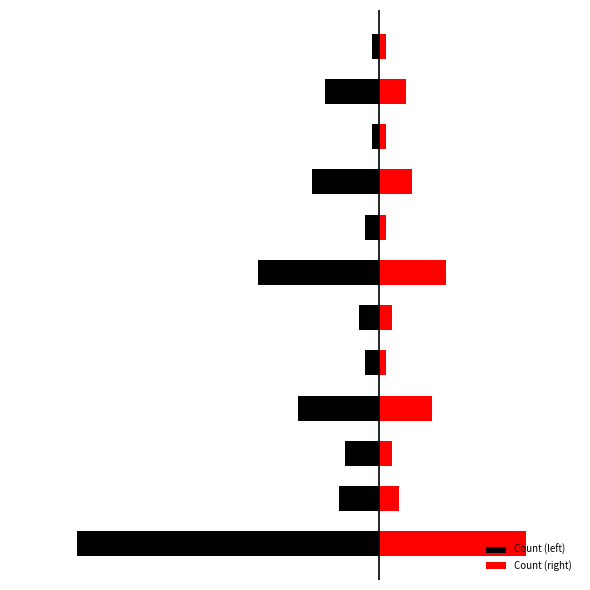

What is the total value across all series at 3?

-4